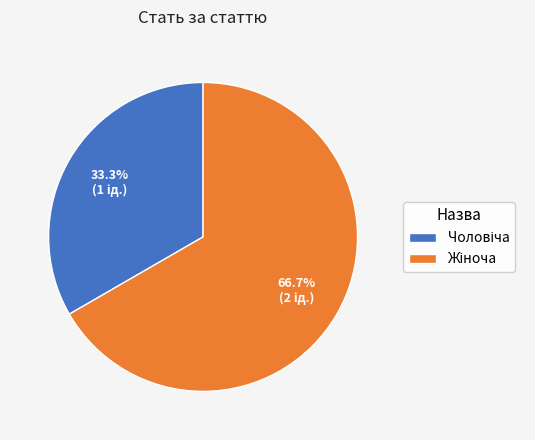

Is there a majority slice in this chart?

Yes